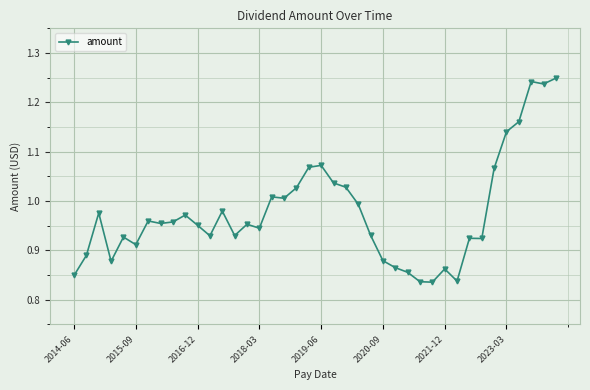

What is the difference between the maximum and minimum values?

0.4